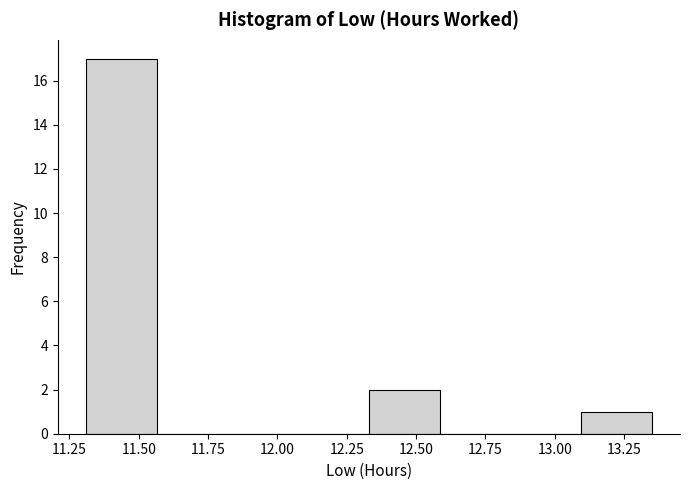

What is the height of the bar covering 12.330 to 12.585 on the x-axis? Neither the bar edges nor the heights are printed on the chart, so give them approximately, as read against the axes.

2